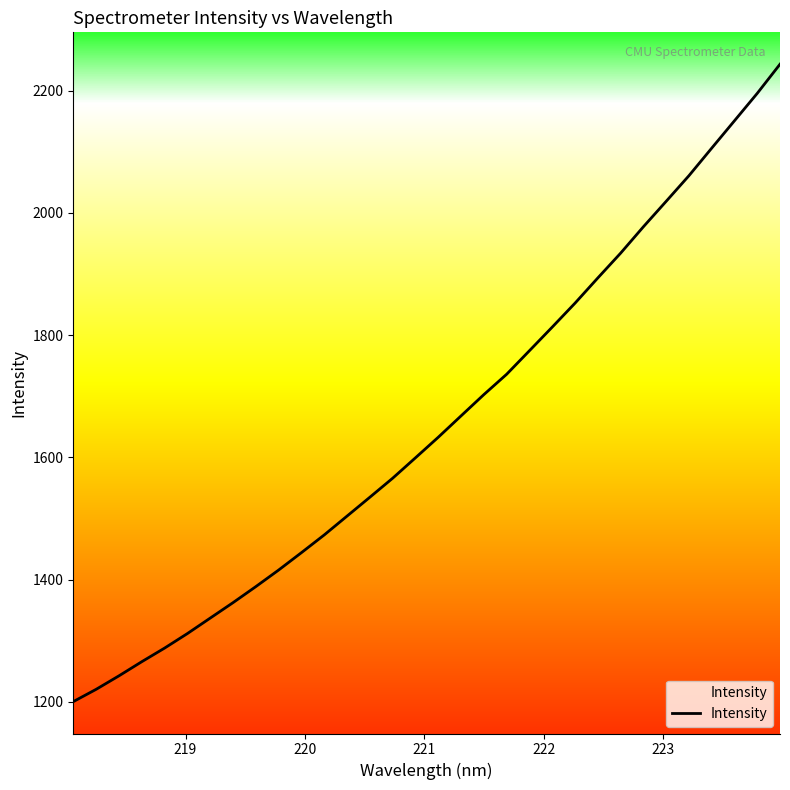

What is the smallest value displayed?

1200.2